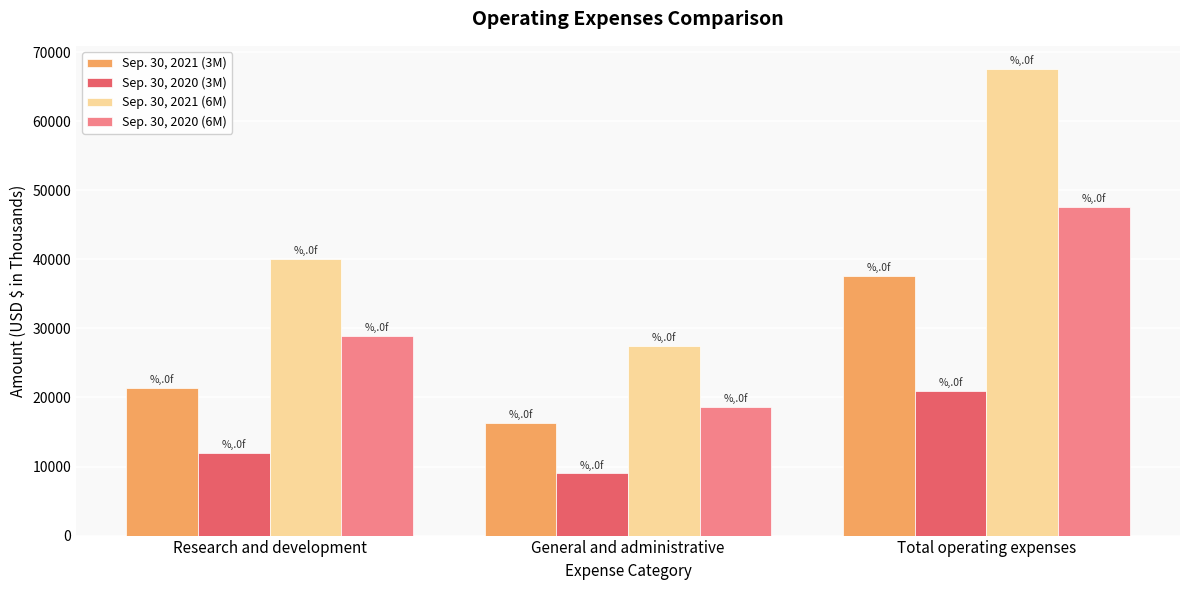

What is the total value across all series at General and administrative?

71418